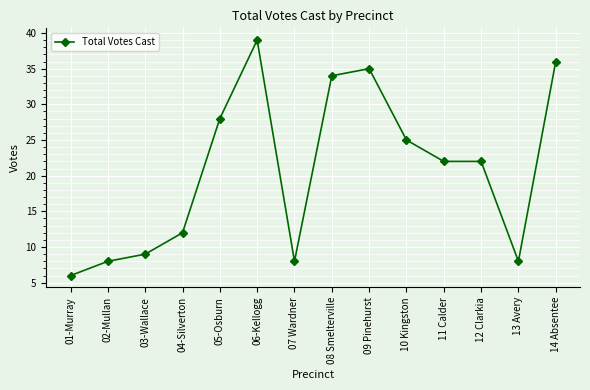

What is the change in value from 03-Wallace to 13 Avery?

-1